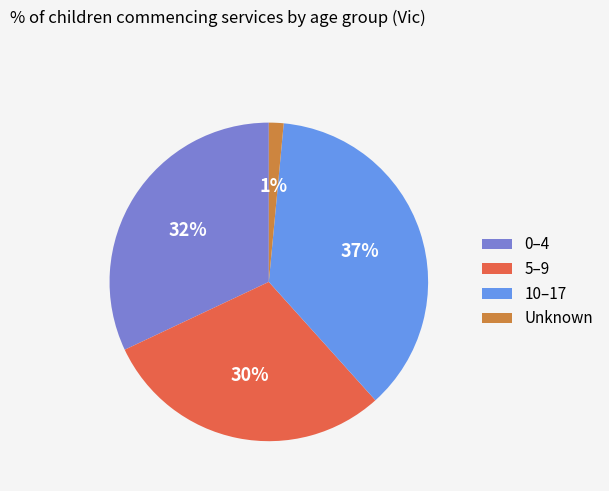

Which has a higher value, 5–9 or 0–4?

0–4